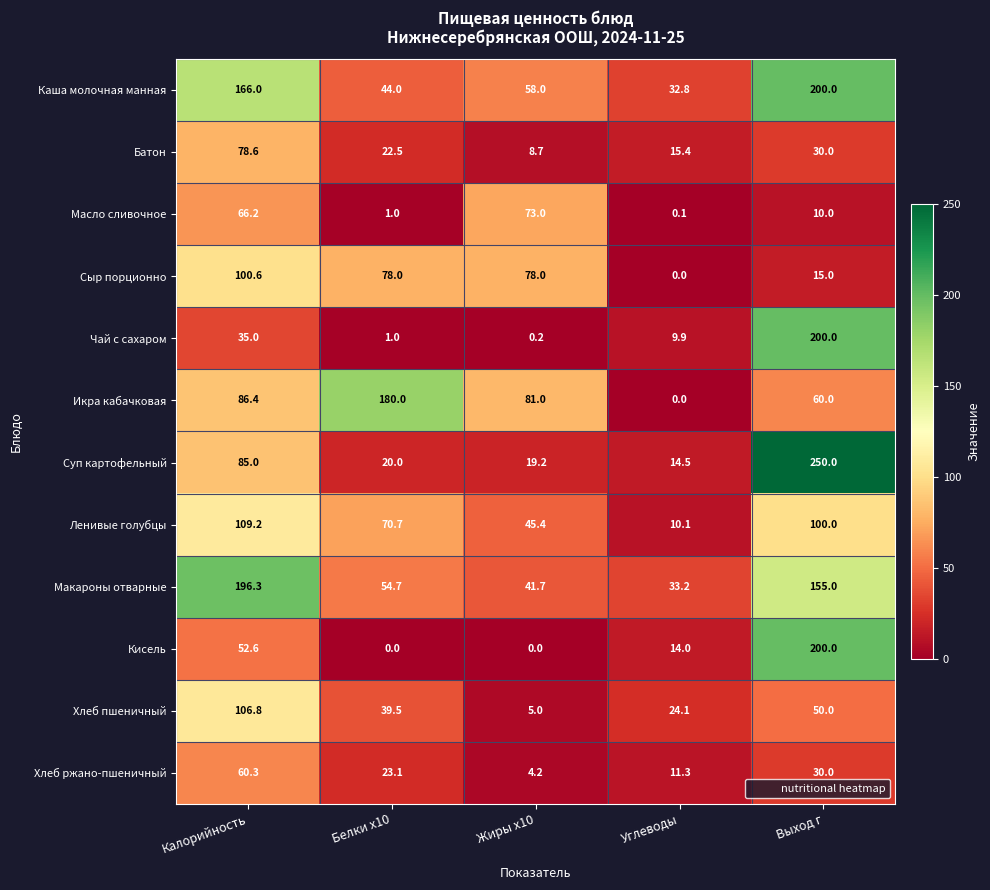

What is the spread (max minus min) of values at Калорийность?

161.3